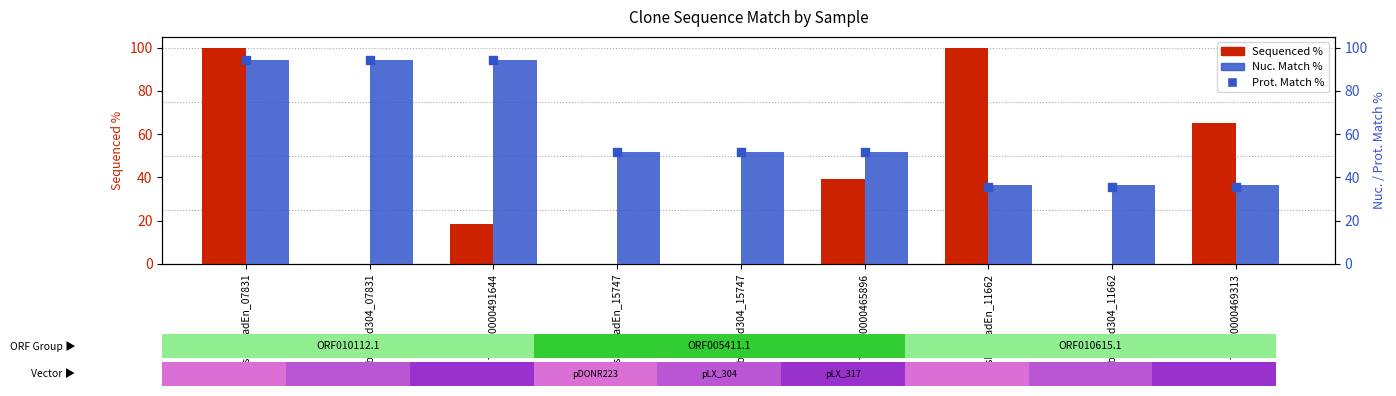

Which series contains the highest Y value?

Sequenced %